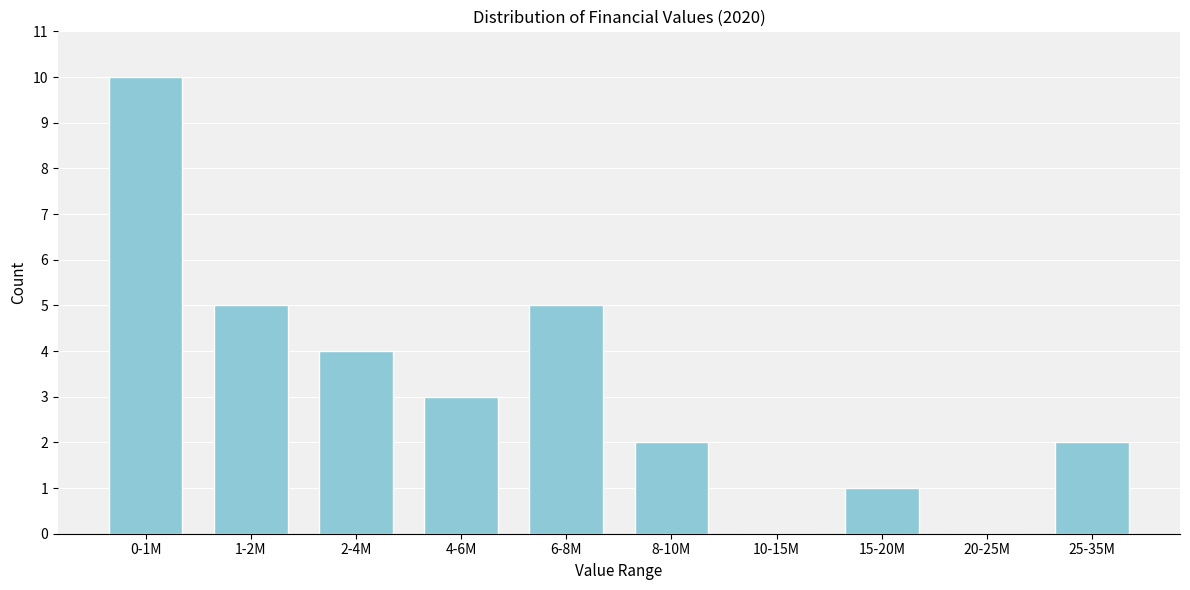

Reading left to right, extract all data points from this chart.

0-1M=10	1-2M=5	2-4M=4	4-6M=3	6-8M=5	8-10M=2	10-15M=0	15-20M=1	20-25M=0	25-35M=2